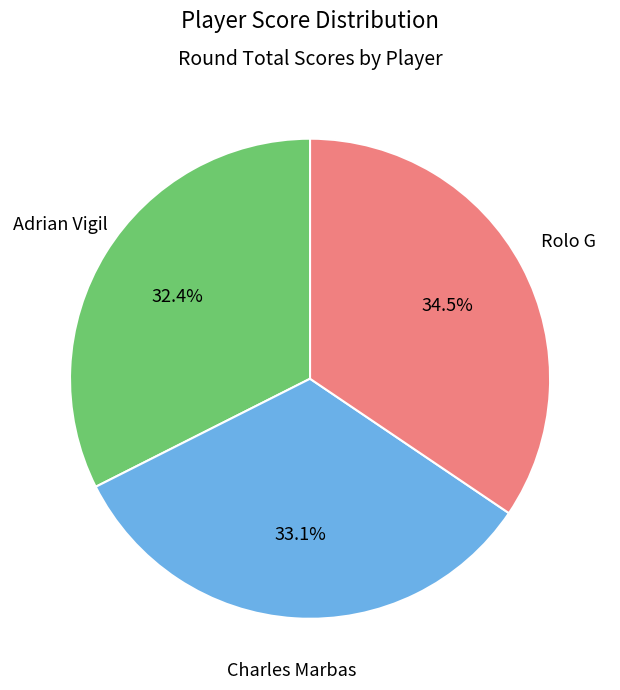

Count the number of slices in the pie.

3